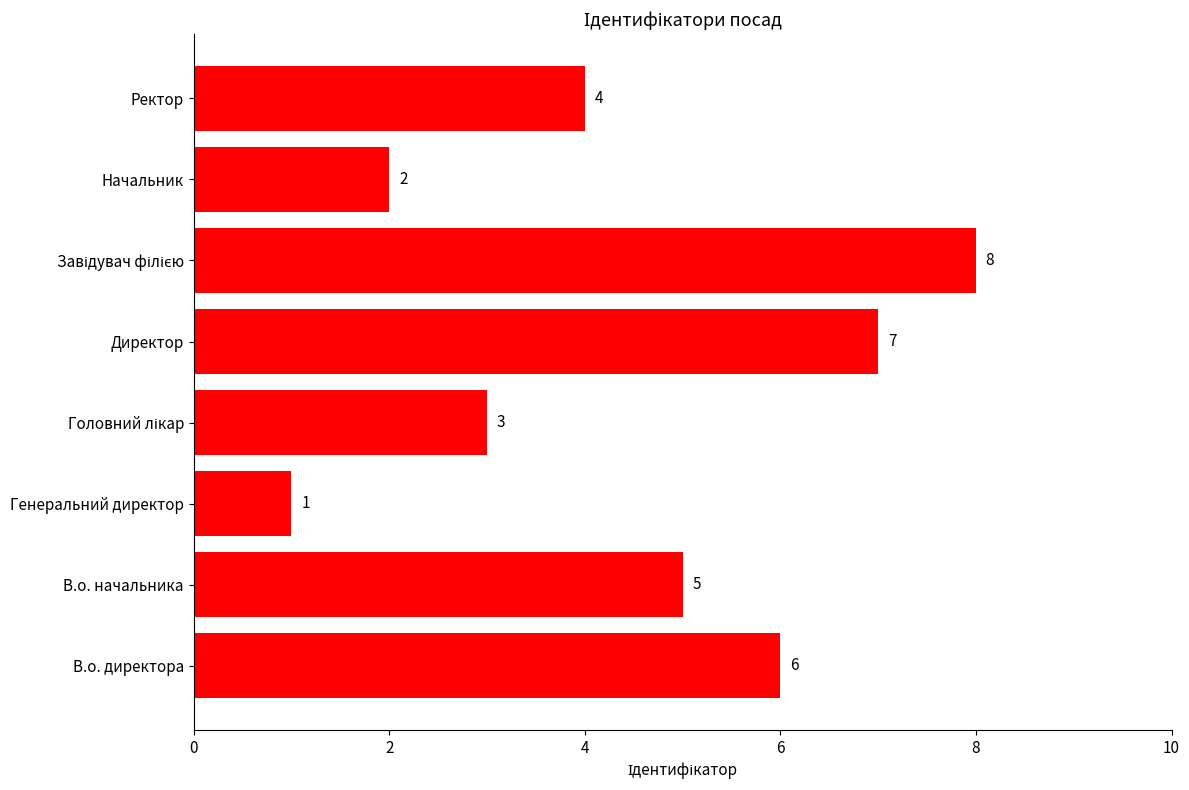

Reading top to bottom, what are all the values shown in this chart?

4	2	8	7	3	1	5	6